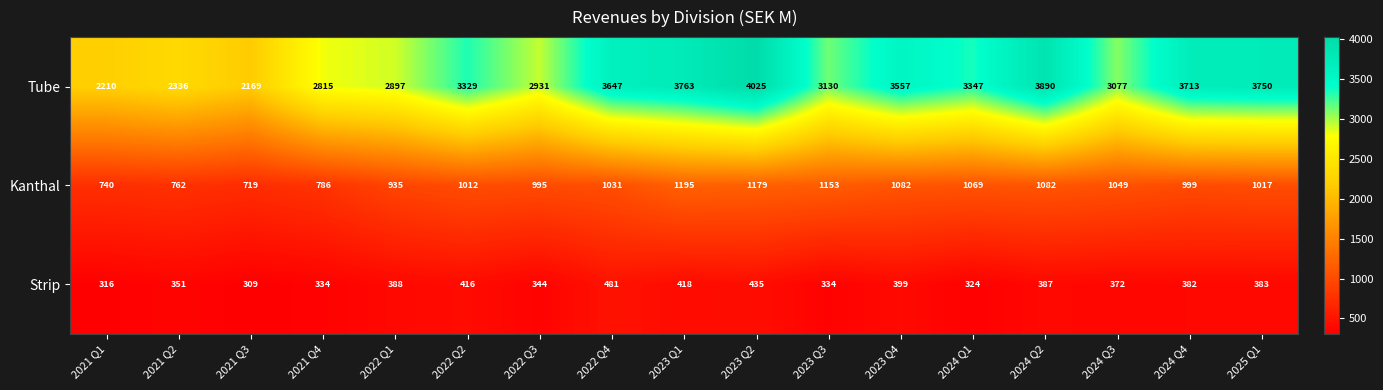

The Strip series shows 573 at 2022 Q2. True or false?

False